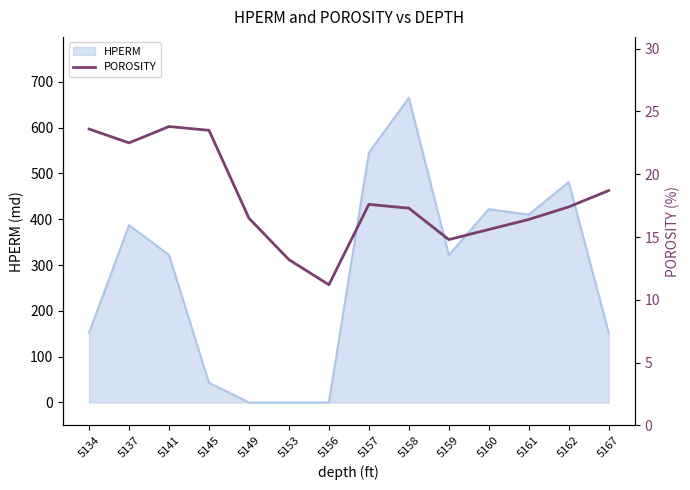

Reading right to left, list all the values displayed in this chart.

18.7	17.4	16.4	15.6	14.8	17.3	17.6	11.2	13.2	16.5	23.5	23.8	22.5	23.6